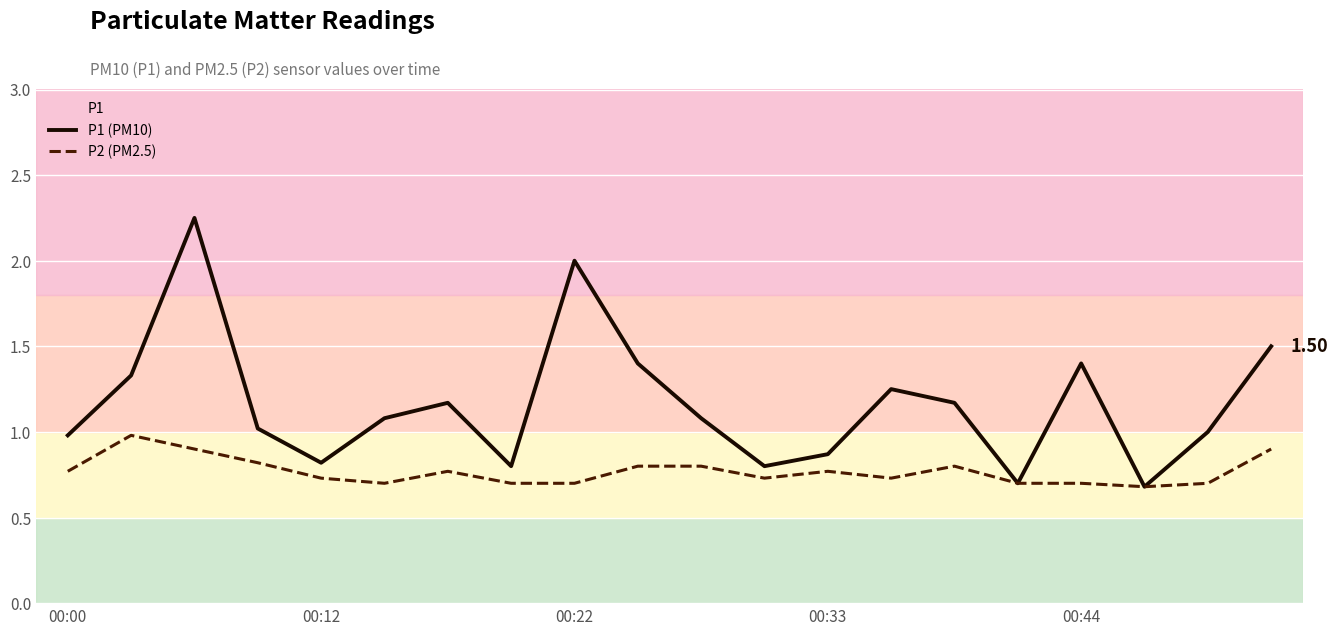

List the series in order of their peak value, highest first.

P1 (PM10), P2 (PM2.5)